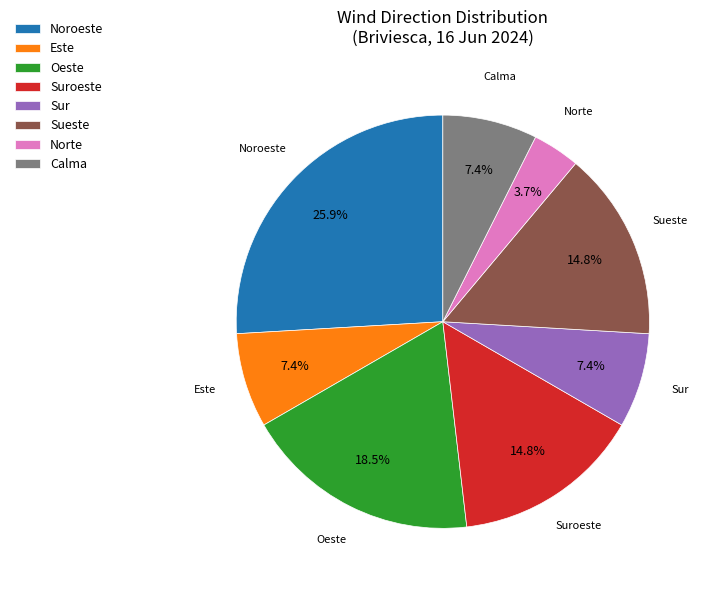

To the nearest percent, what is the difference between the largest and smallest slice percentages?

22%